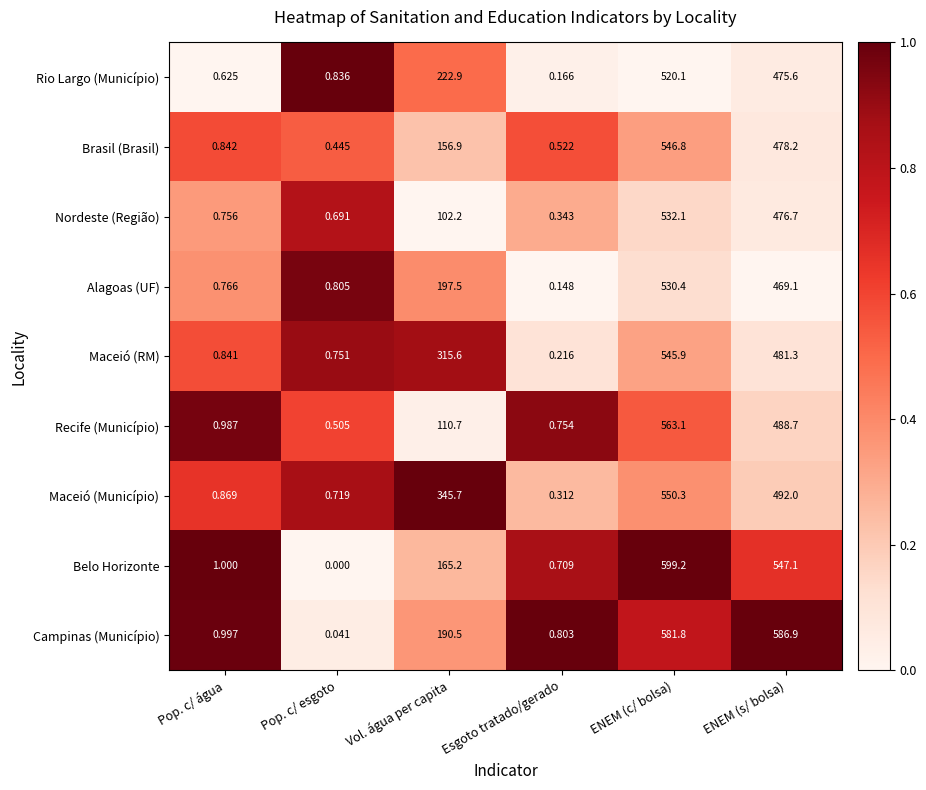

Which series has the widest spread of values?

Belo Horizonte